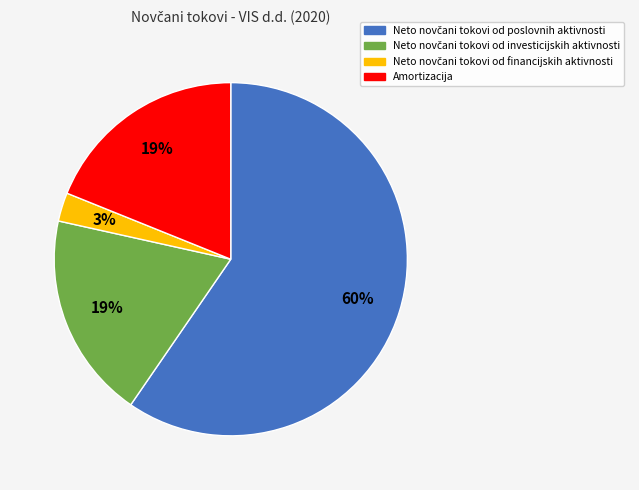

To the nearest percent, what percentage of the pie is Amortizacija?

19%